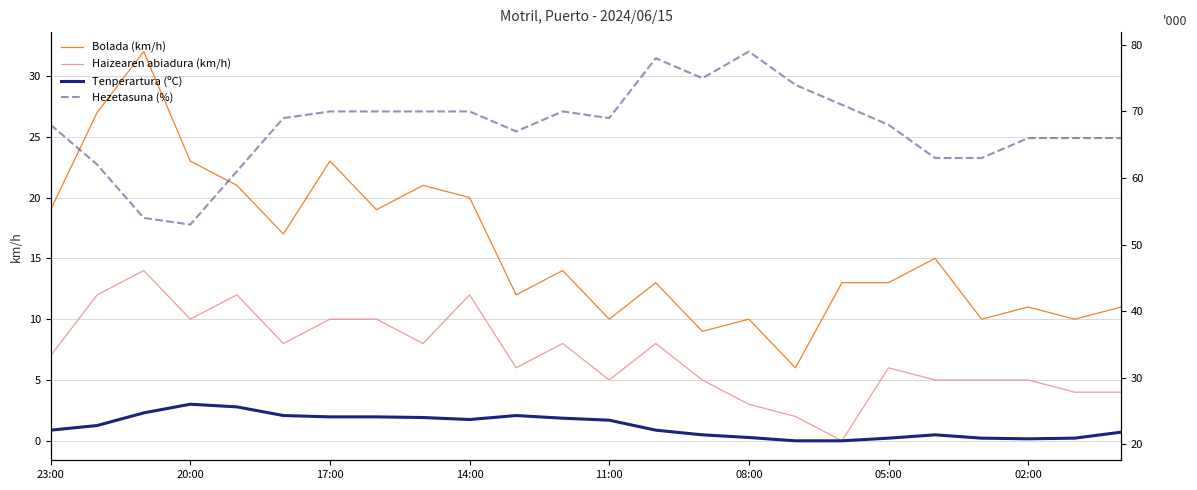

At how many categories does at least one series exceed 20?

24